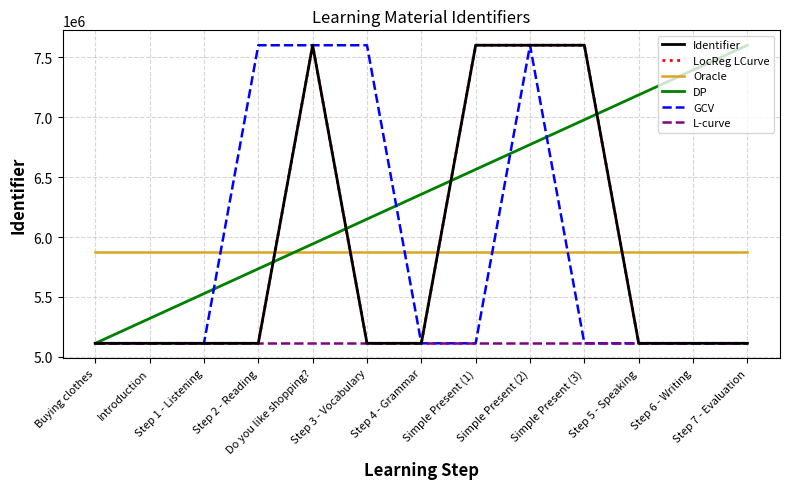

Which series has the widest spread of values?

Identifier